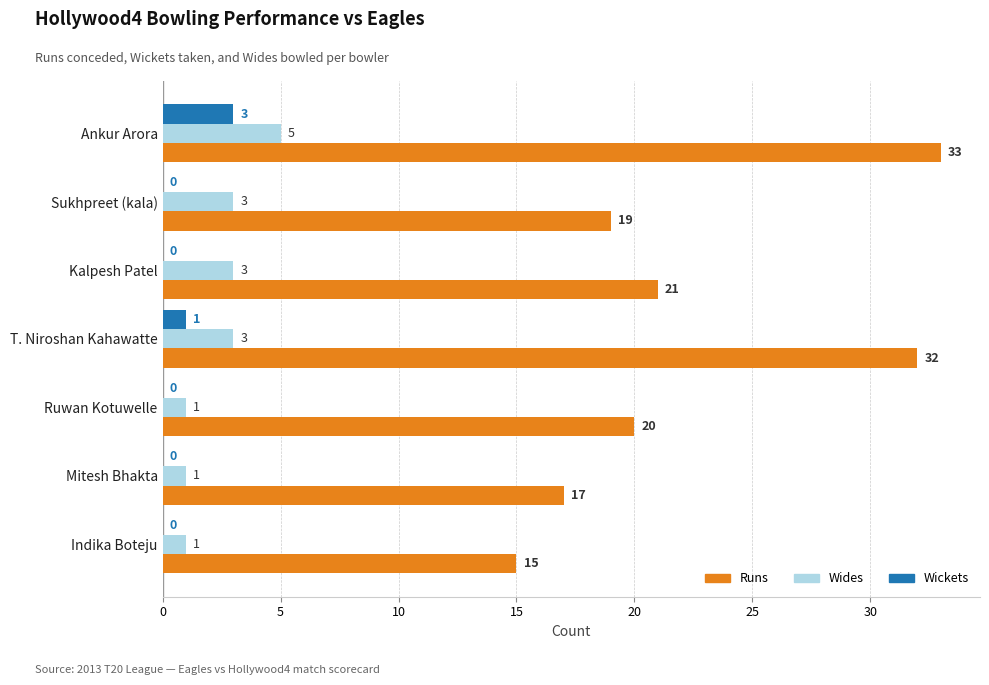

What is the greatest value displayed?

33